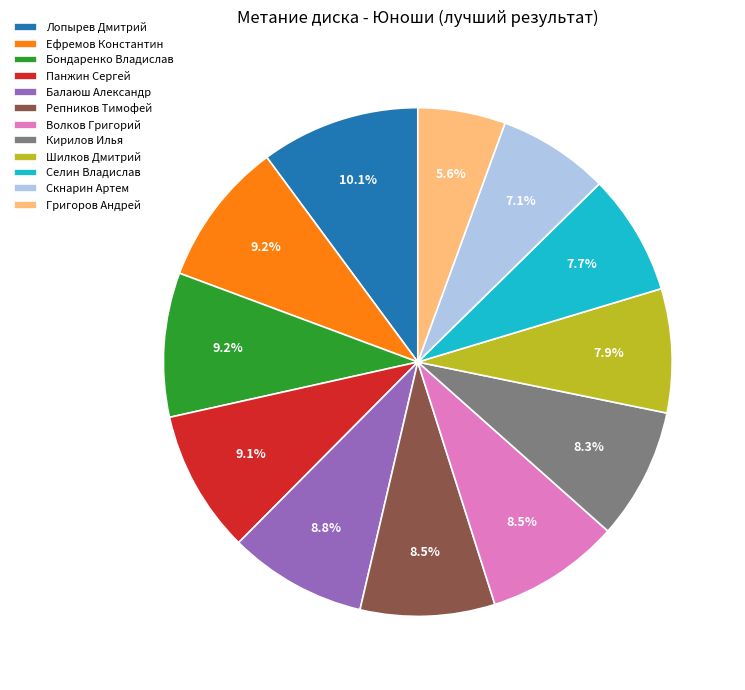

Between Лопырев Дмитрий and Селин Владислав, which is larger?

Лопырев Дмитрий